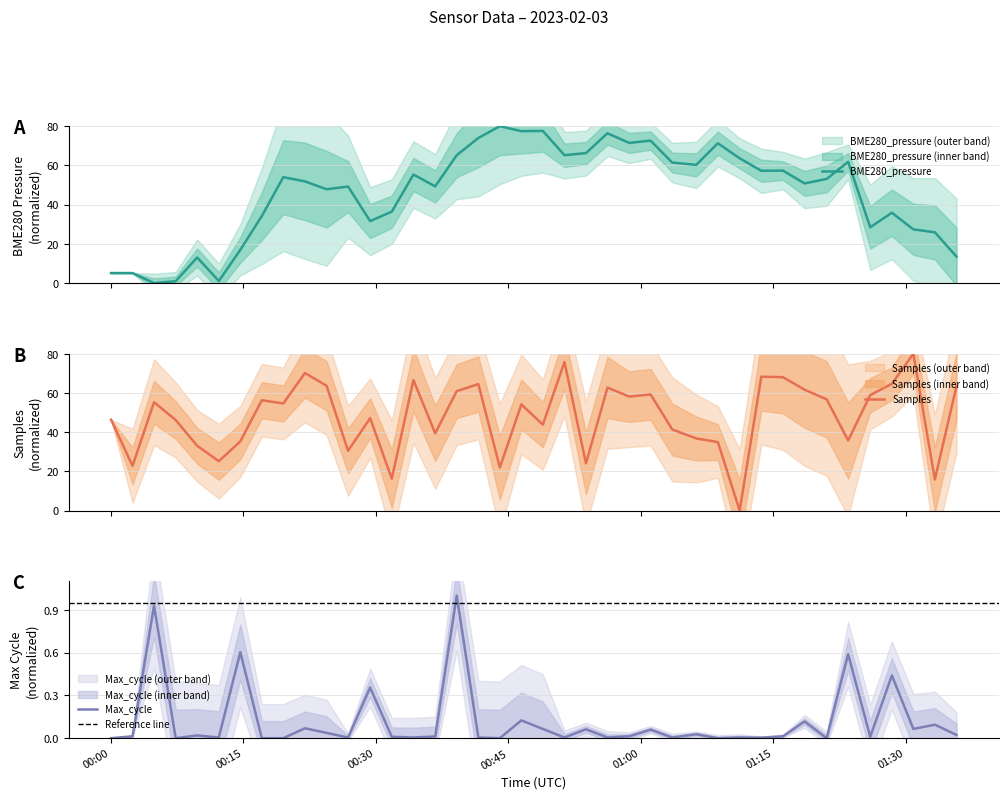

How many lines are shown in the chart?

3